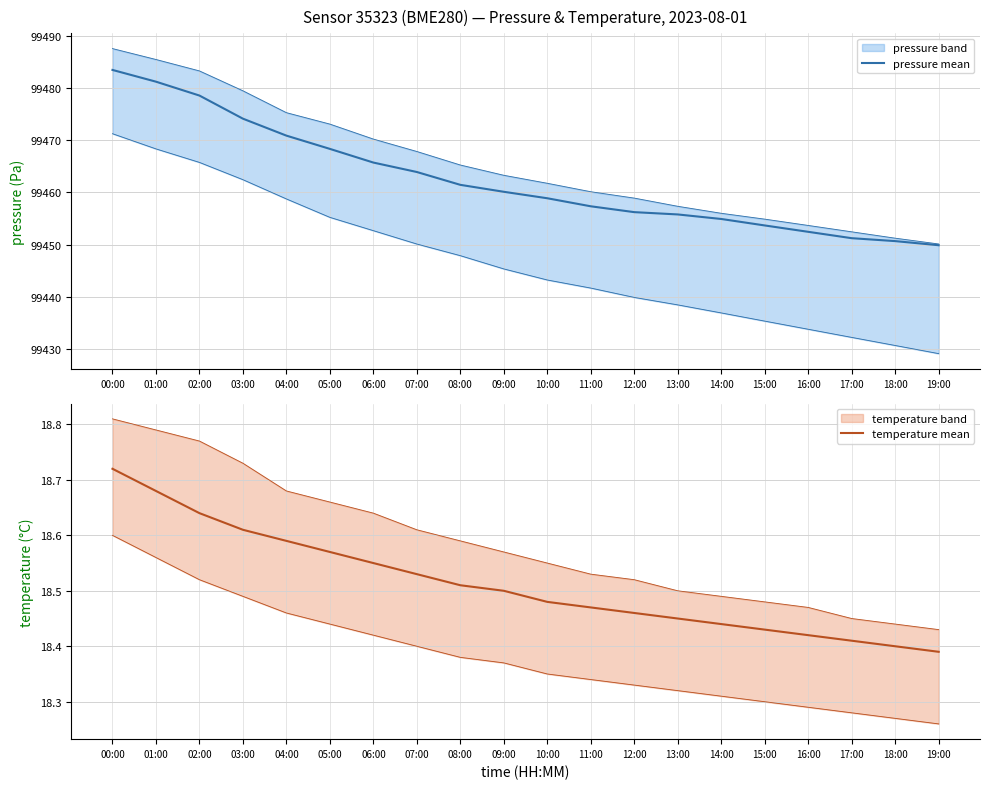

The temperature mean series shows 18.7 at 00:00. True or false?

True